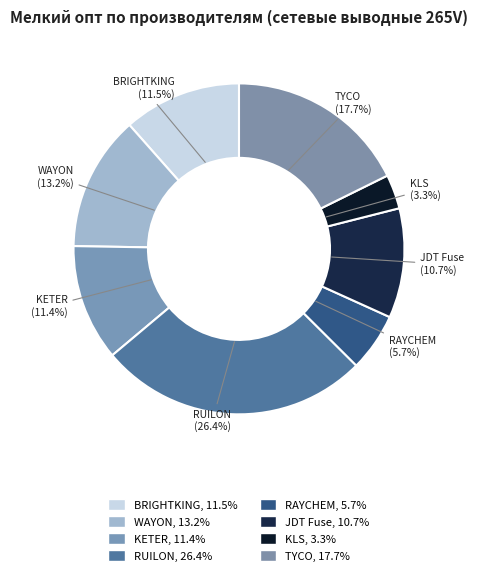

How many slices are in this pie chart?

8